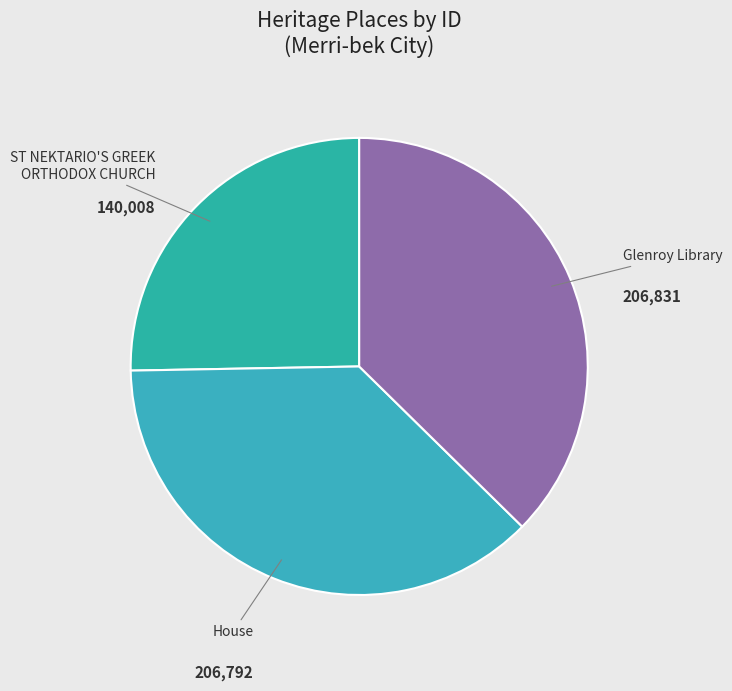

True or false: House accounts for 37% of the total.

True